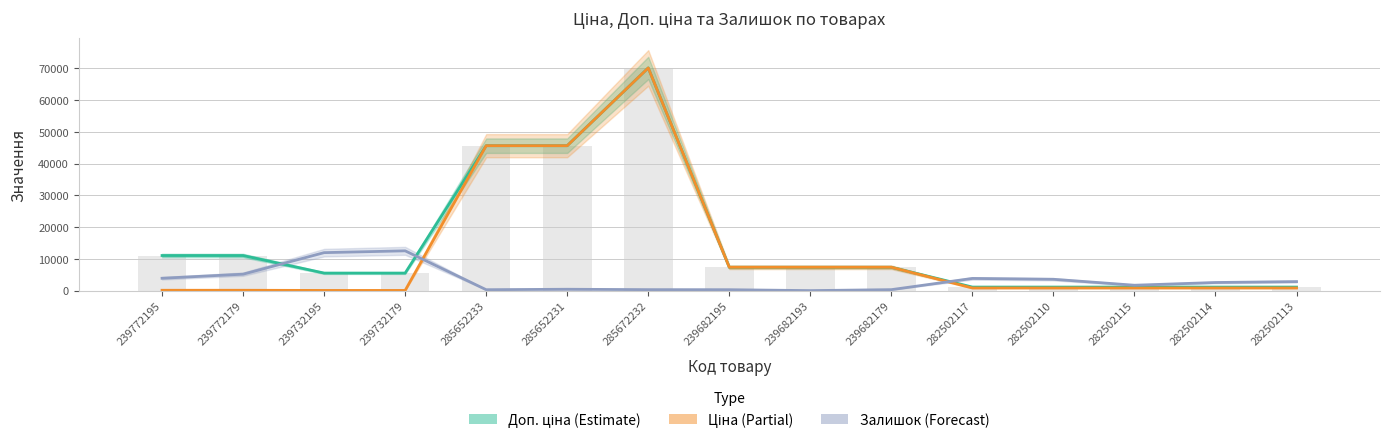

True or false: Доп. ціна has a value of 522.5 at 282502113.

False